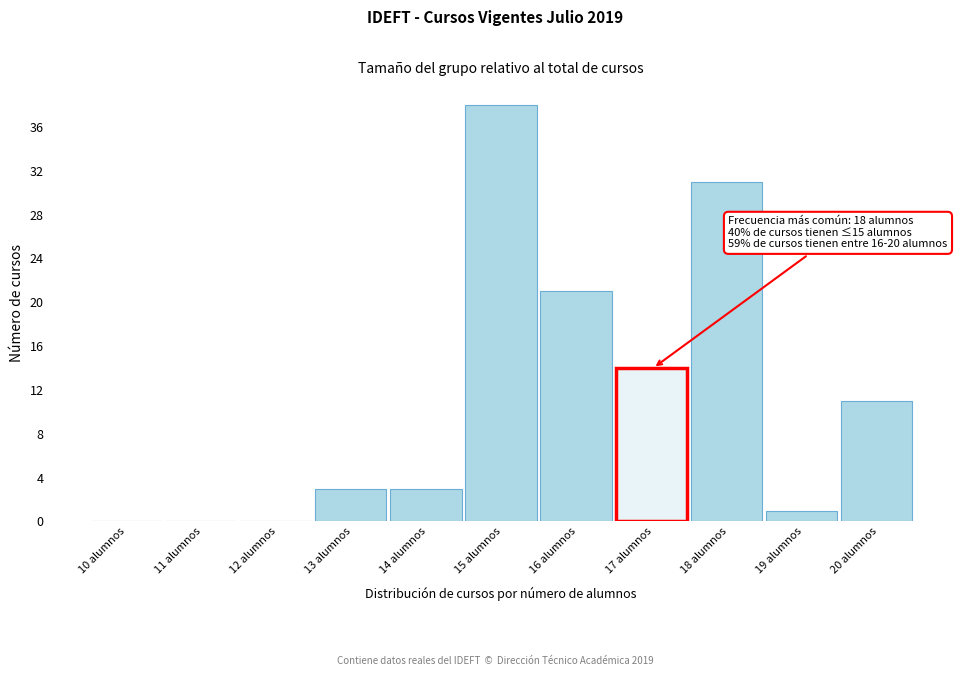

Reading left to right, list all the values displayed in this chart.

10 alumnos=0	11 alumnos=0	12 alumnos=0	13 alumnos=3	14 alumnos=3	15 alumnos=38	16 alumnos=21	17 alumnos=14	18 alumnos=31	19 alumnos=1	20 alumnos=11